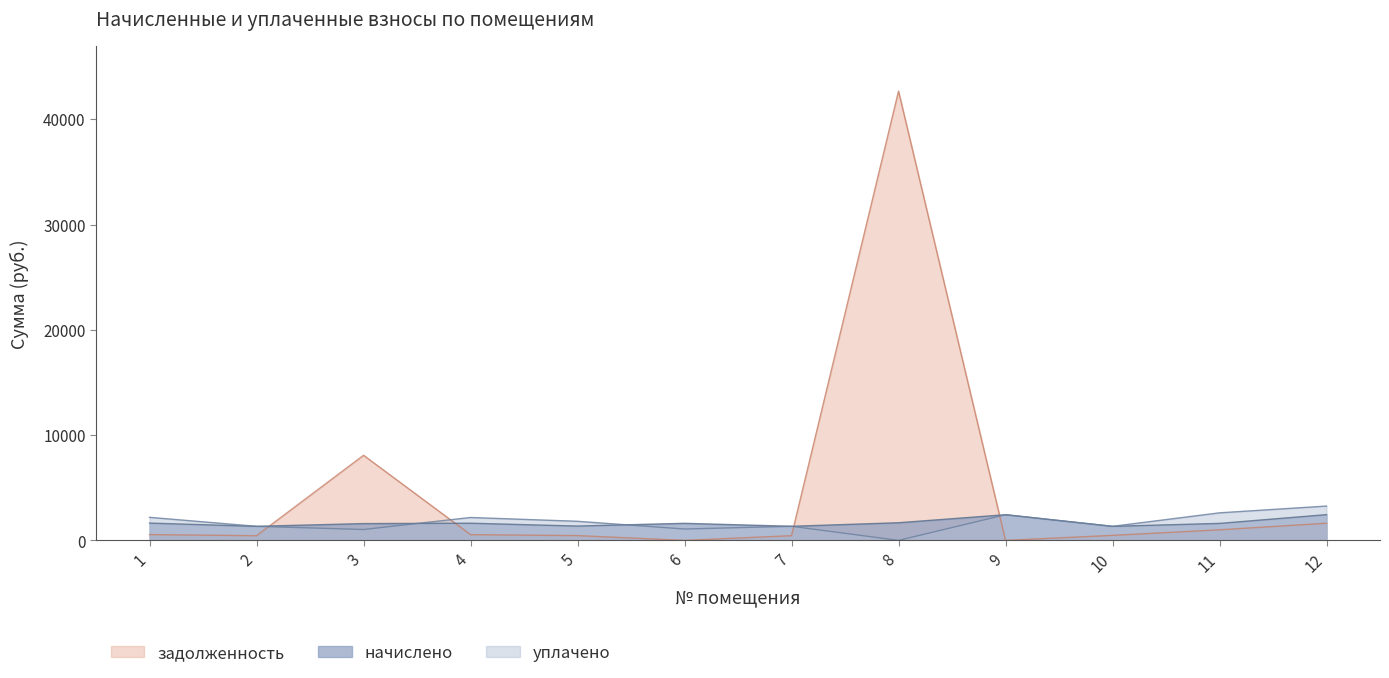

At which label does начислено reach its peak?

12